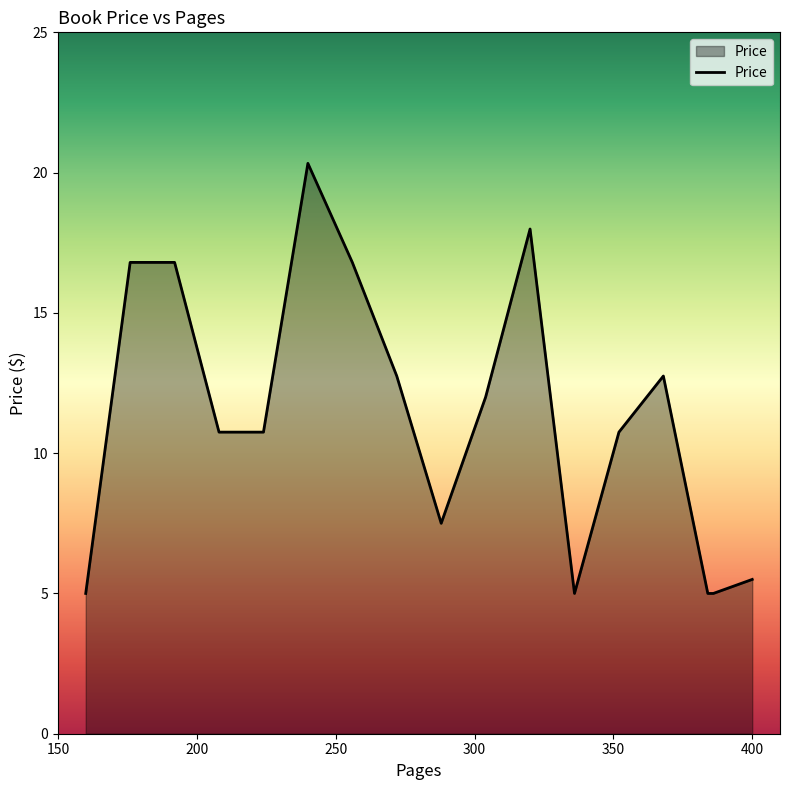

Does the chart display data point markers on the line(s)?

No